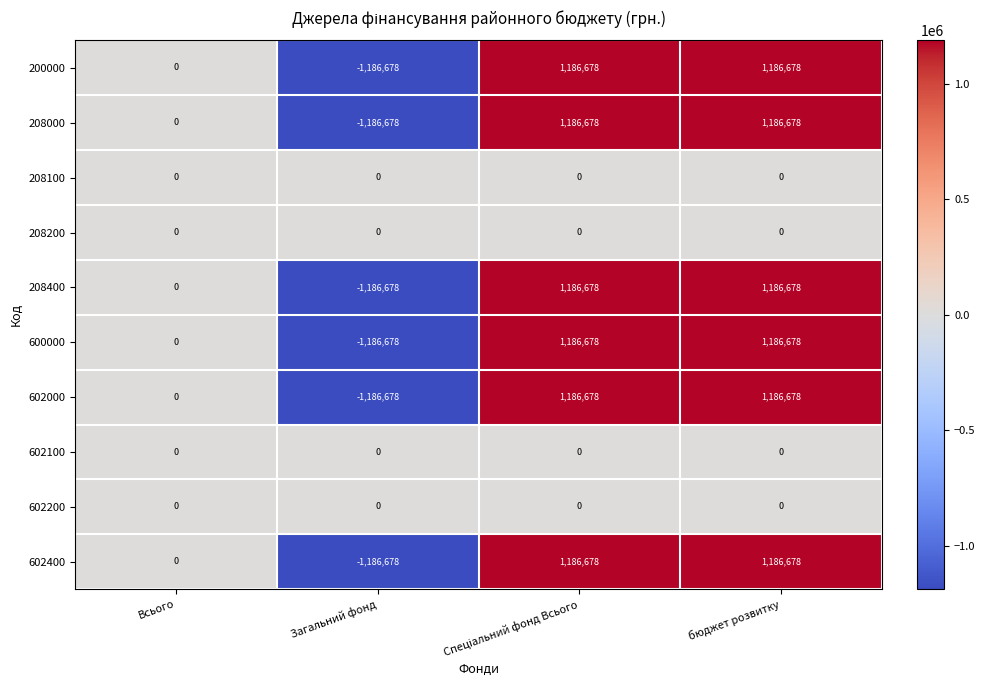

Is it true that 600000 equals -1186678 at Загальний фонд?

True